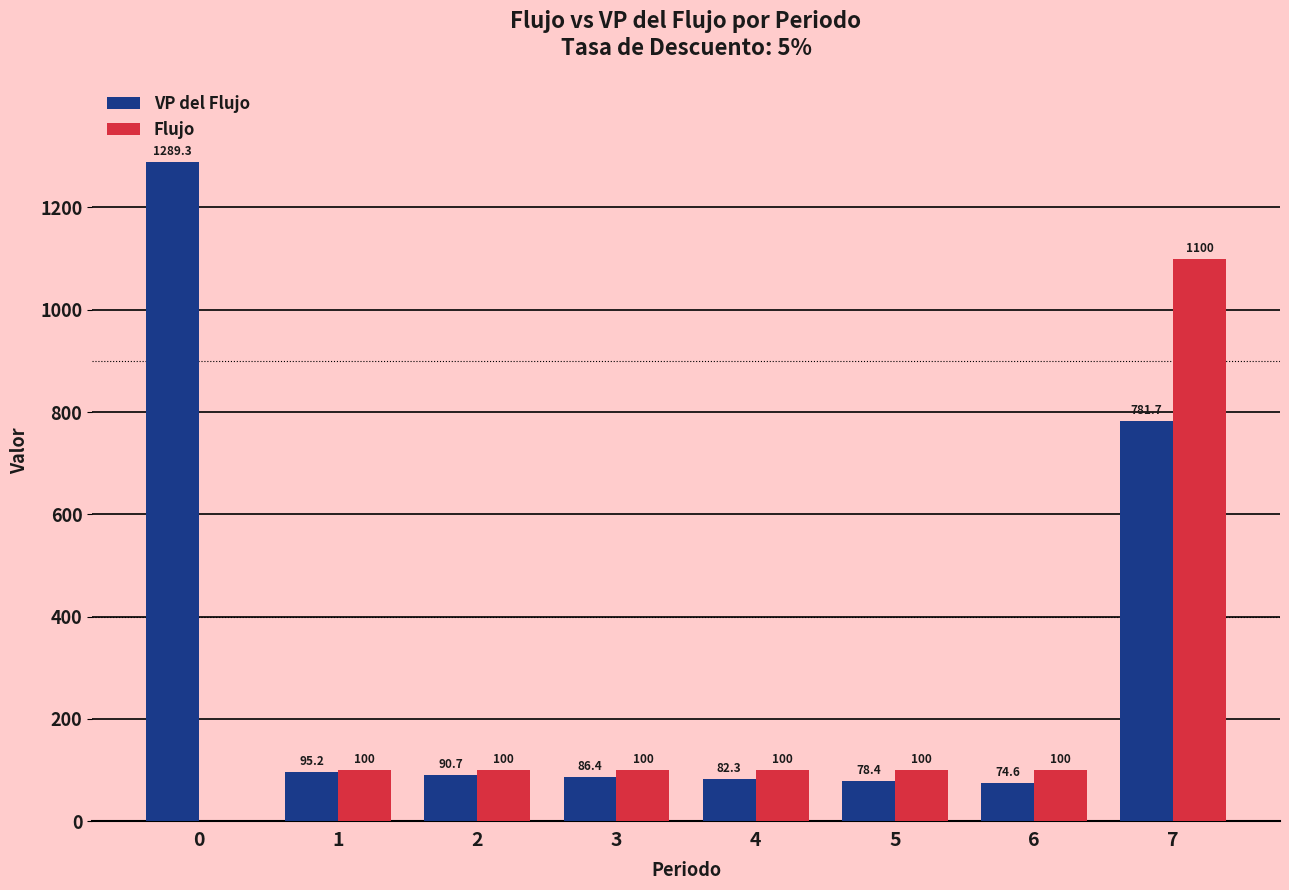

What is the total value across all series at 1?

195.2